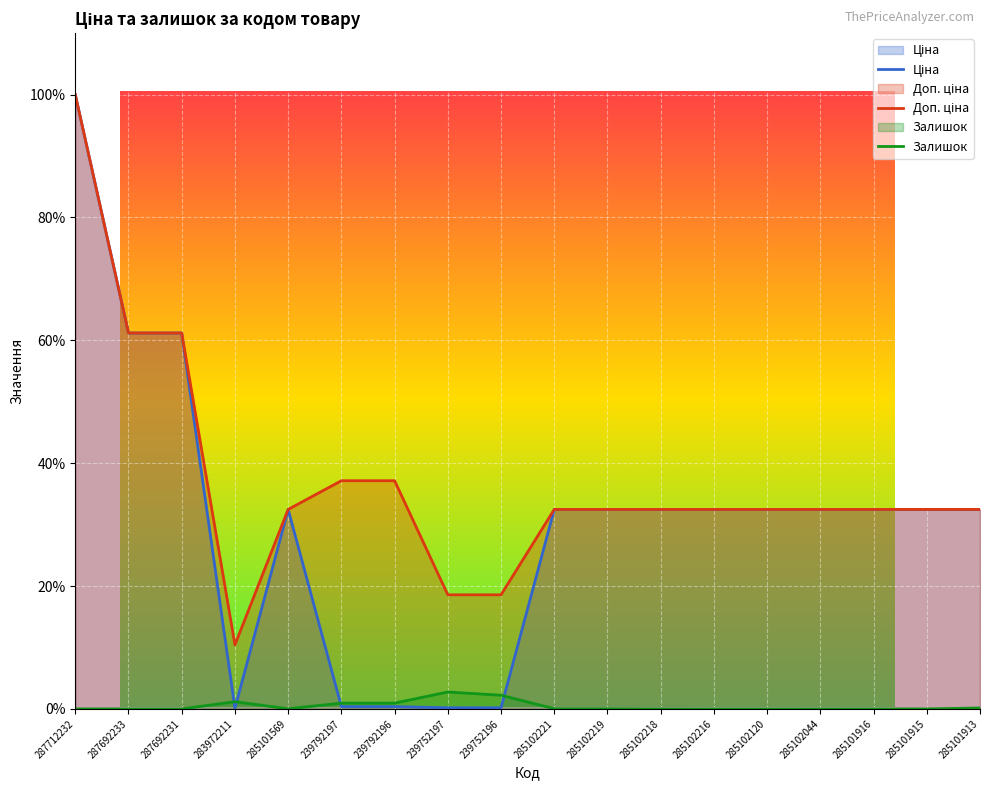

Which category has the lowest value in the Залишок series?

287712232